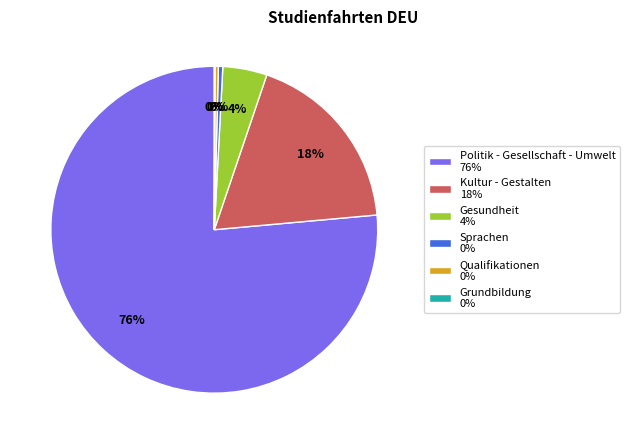

What percentage is the Kultur - Gestalten 18% slice, to the nearest percent?

18%